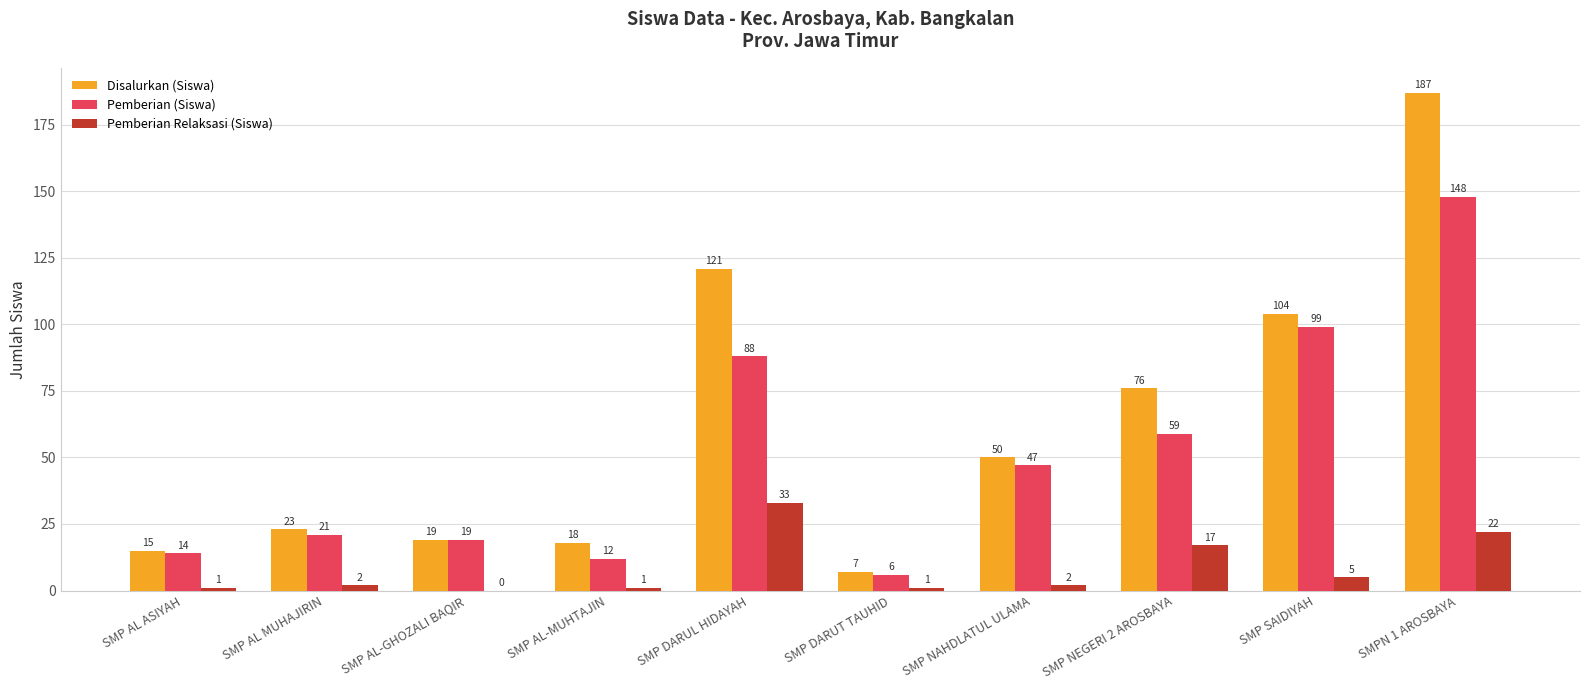

Reading right to left, extract all data points from this chart.

Disalurkan (Siswa): SMPN 1 AROSBAYA=187	SMP SAIDIYAH=104	SMP NEGERI 2 AROSBAYA=76	SMP NAHDLATUL ULAMA=50	SMP DARUT TAUHID=7	SMP DARUL HIDAYAH=121	SMP AL-MUHTAJIN=18	SMP AL-GHOZALI BAQIR=19	SMP AL MUHAJIRIN=23	SMP AL ASIYAH=15
Pemberian (Siswa): SMPN 1 AROSBAYA=148	SMP SAIDIYAH=99	SMP NEGERI 2 AROSBAYA=59	SMP NAHDLATUL ULAMA=47	SMP DARUT TAUHID=6	SMP DARUL HIDAYAH=88	SMP AL-MUHTAJIN=12	SMP AL-GHOZALI BAQIR=19	SMP AL MUHAJIRIN=21	SMP AL ASIYAH=14
Pemberian Relaksasi (Siswa): SMPN 1 AROSBAYA=22	SMP SAIDIYAH=5	SMP NEGERI 2 AROSBAYA=17	SMP NAHDLATUL ULAMA=2	SMP DARUT TAUHID=1	SMP DARUL HIDAYAH=33	SMP AL-MUHTAJIN=1	SMP AL-GHOZALI BAQIR=0	SMP AL MUHAJIRIN=2	SMP AL ASIYAH=1